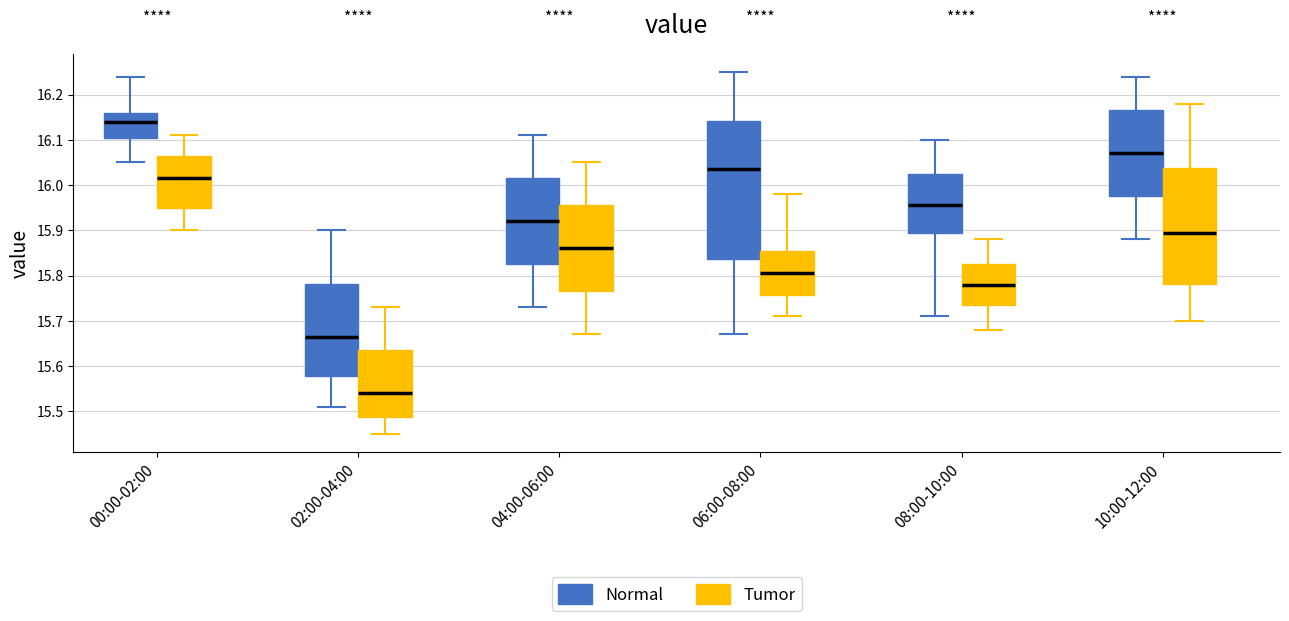

Which box is the tallest, from its lower edge to its upper edge?

06:00-08:00 (Normal)